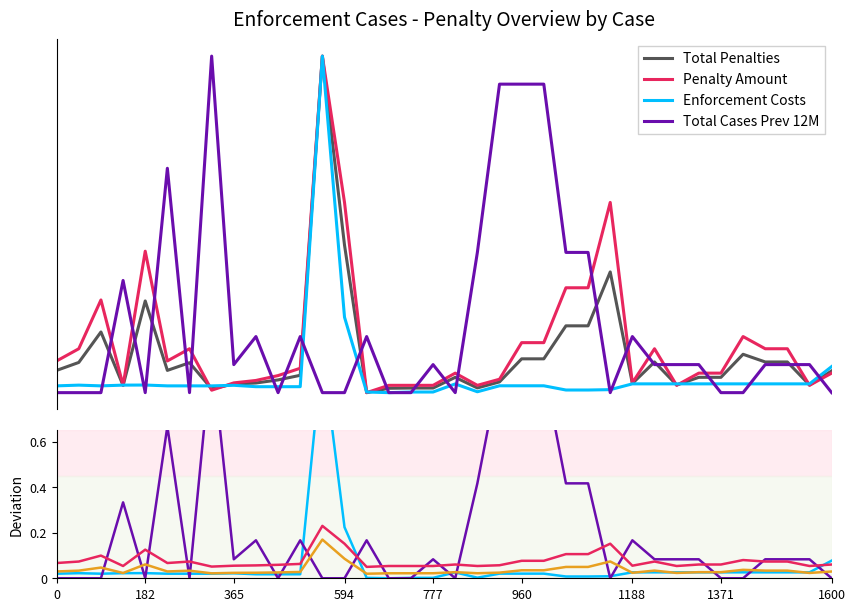

Where do Total Penalties and Enforcement Costs first cross each other?

11 and 12